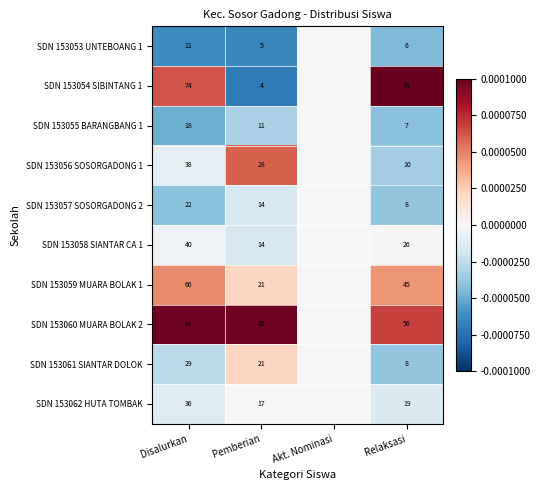

True or false: SDN 153054 SIBINTANG 1 has a value of 0.0 at Disalurkan.

False